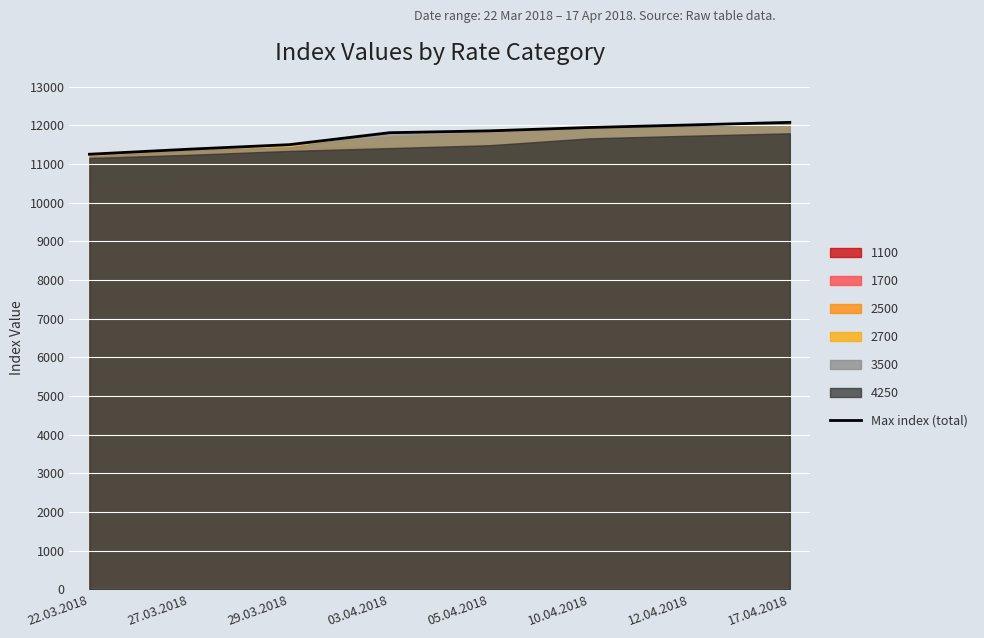

What is the label of the 5th point from the left?

05.04.2018